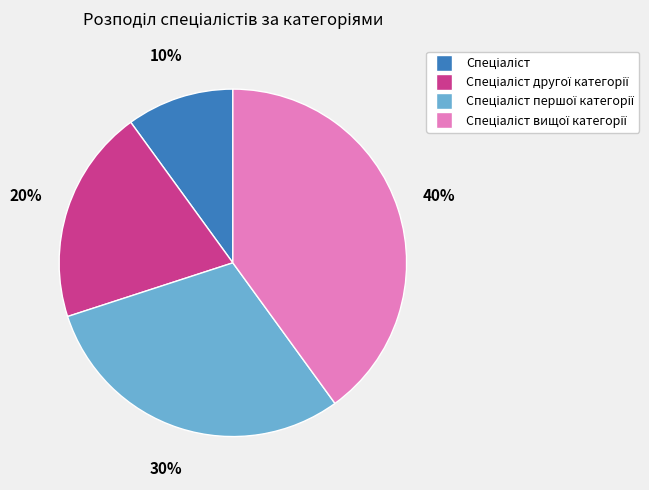

Does any single category account for the majority?

No